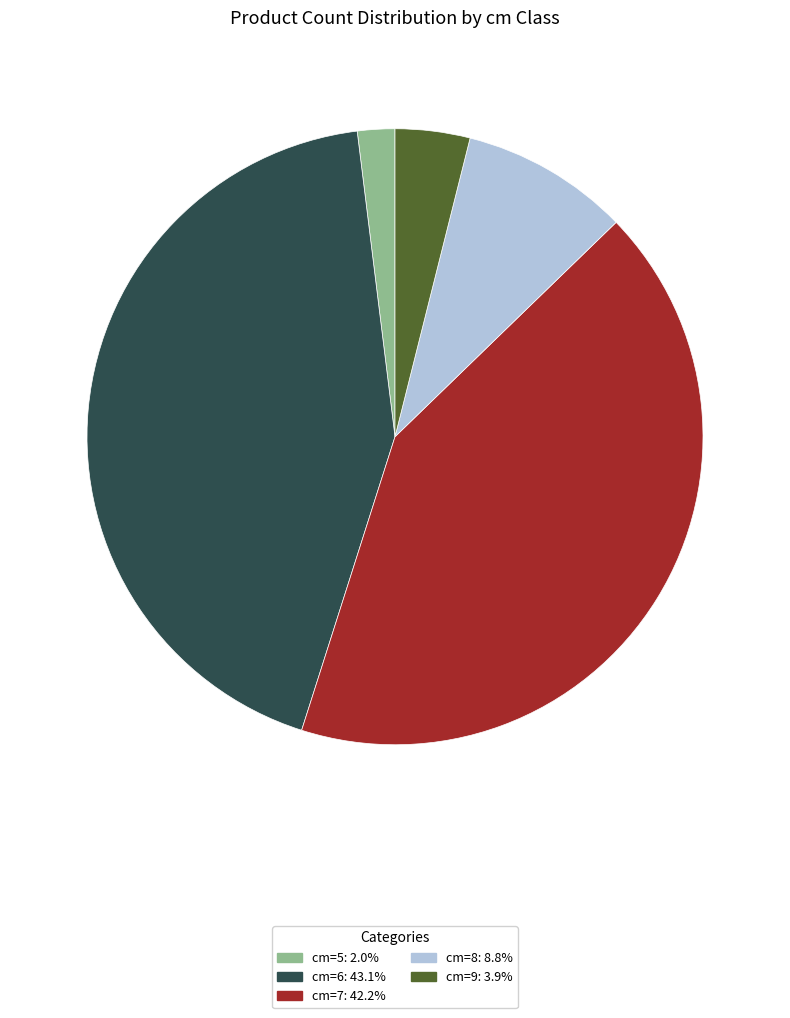

Does cm=6: 43.1% account for over 50% of the chart?

No